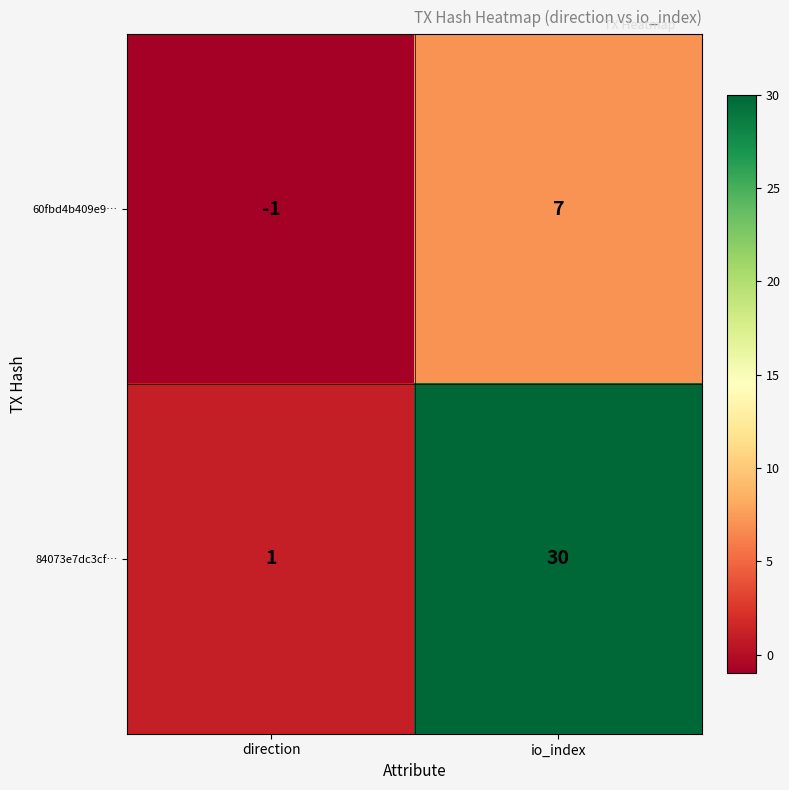

What is the difference between the highest and lowest values at io_index?

23